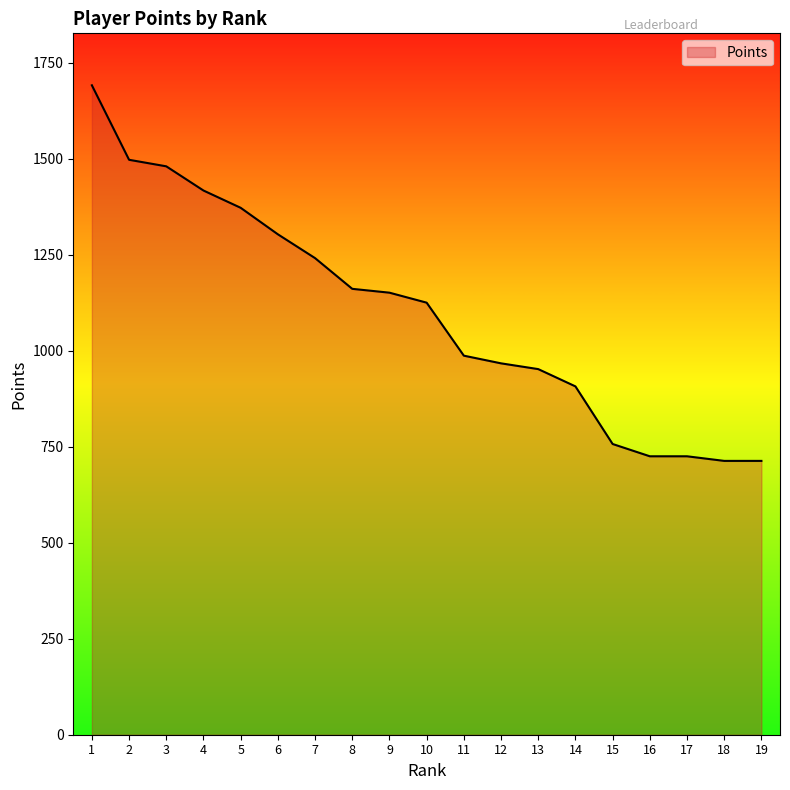

Is it true that the value at 1 is 1691?

True